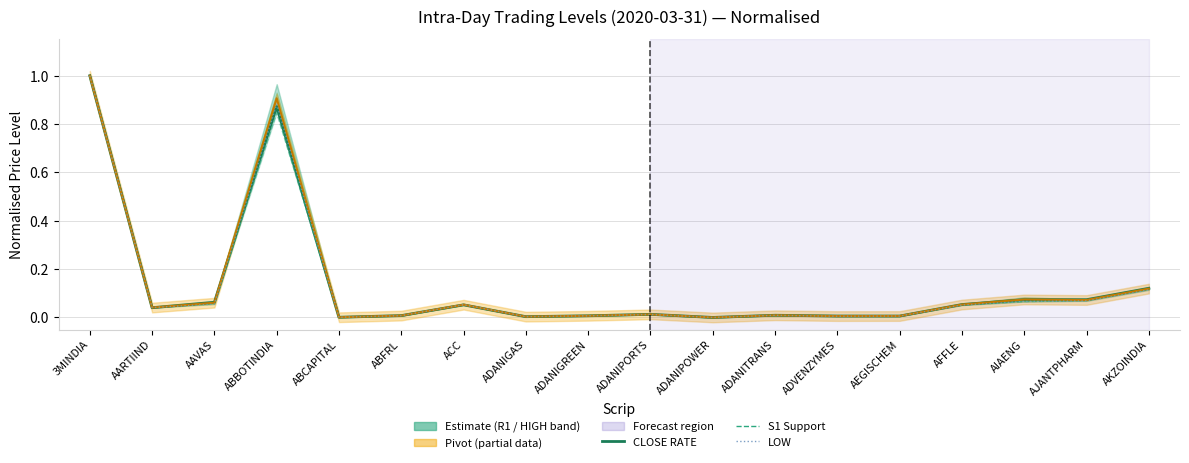

Which series changed the most between AARTIIND and ADANIGAS?

LOW